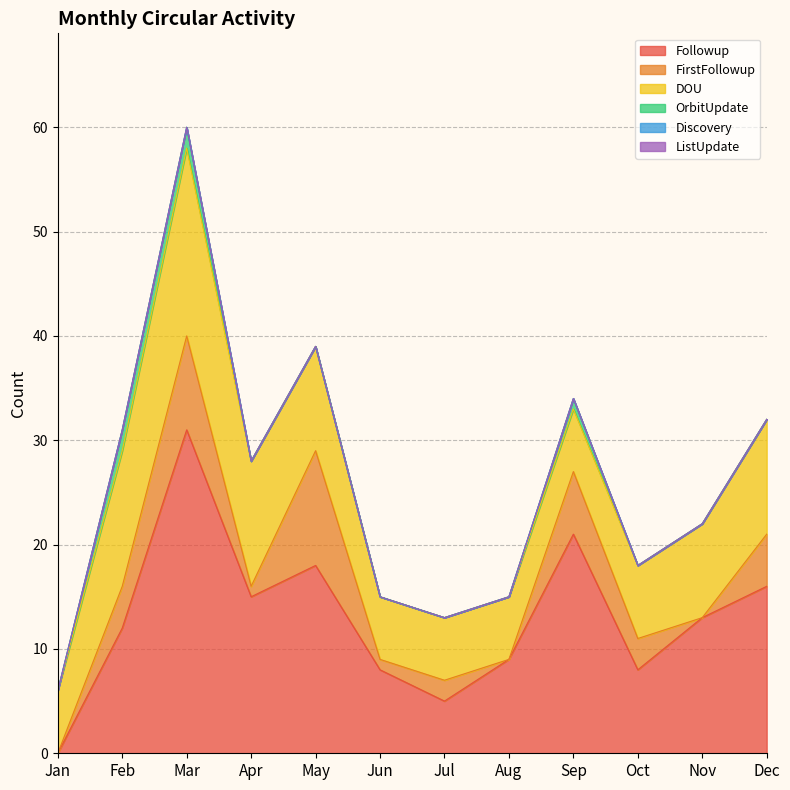

How many categories are shown in the chart?

12